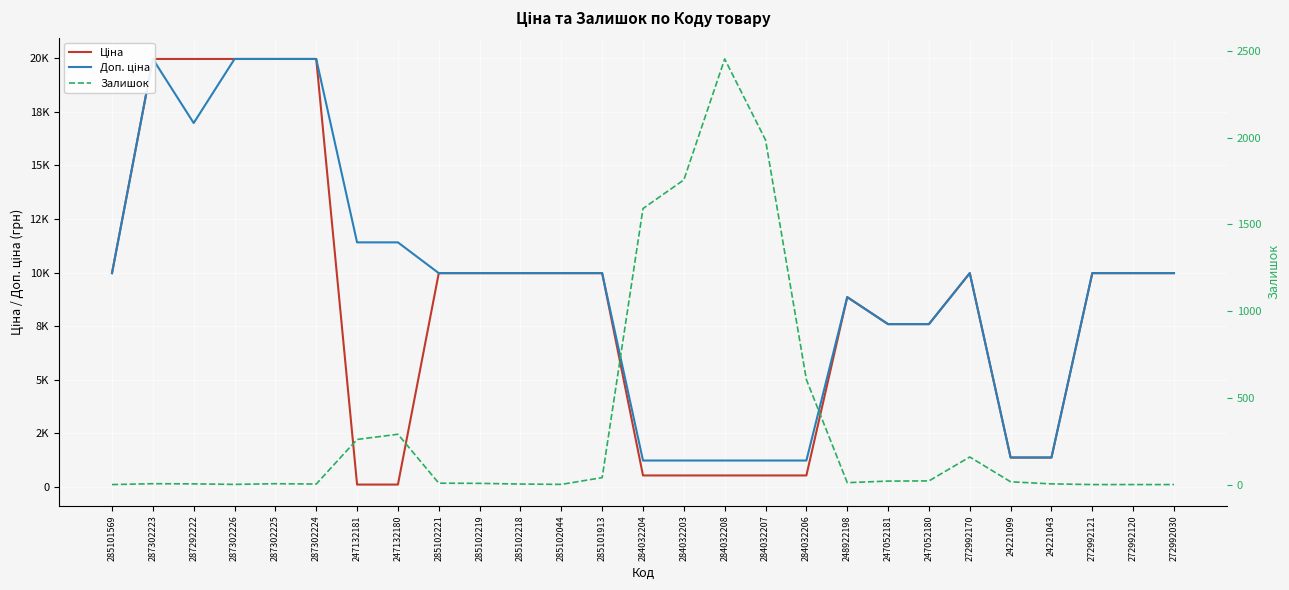

Between 247132180 and 247052181, which series saw the biggest shift?

Ціна